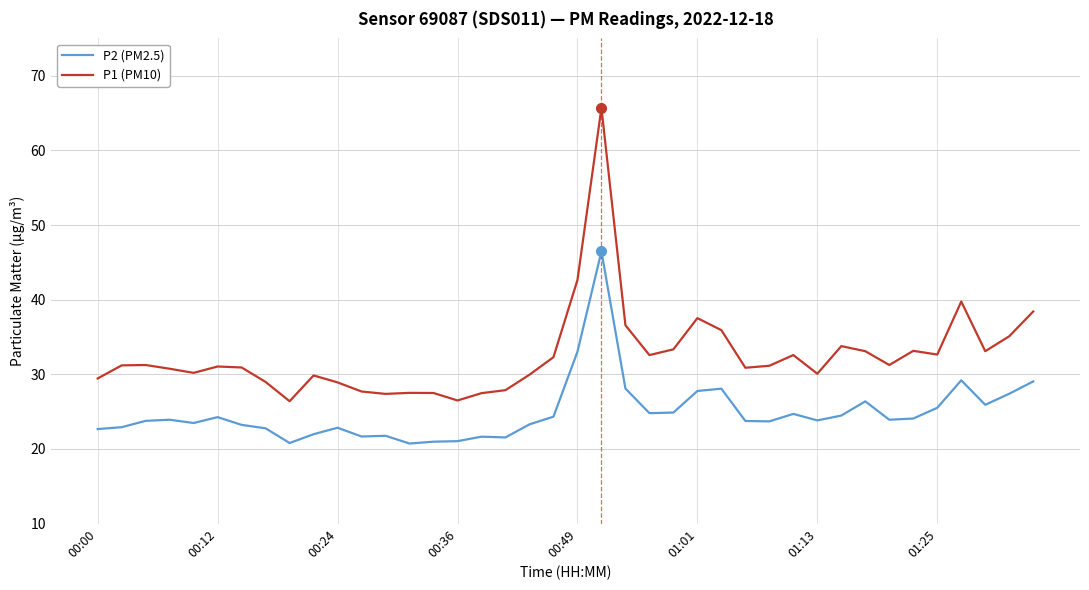

What is the difference between the maximum and minimum values in the P2 (PM2.5) series?

25.7